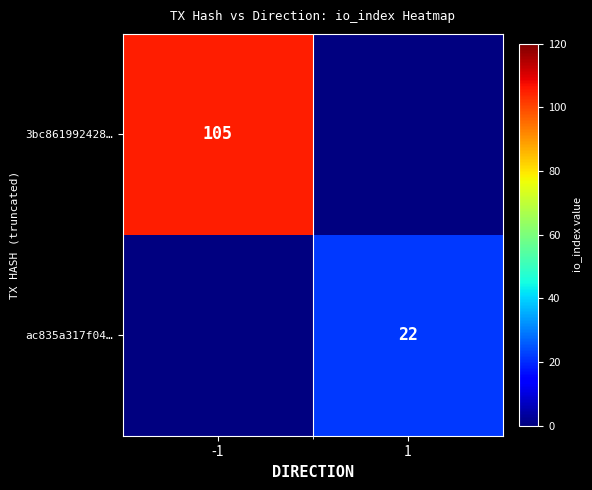

At how many categories does at least one series exceed 39?

1